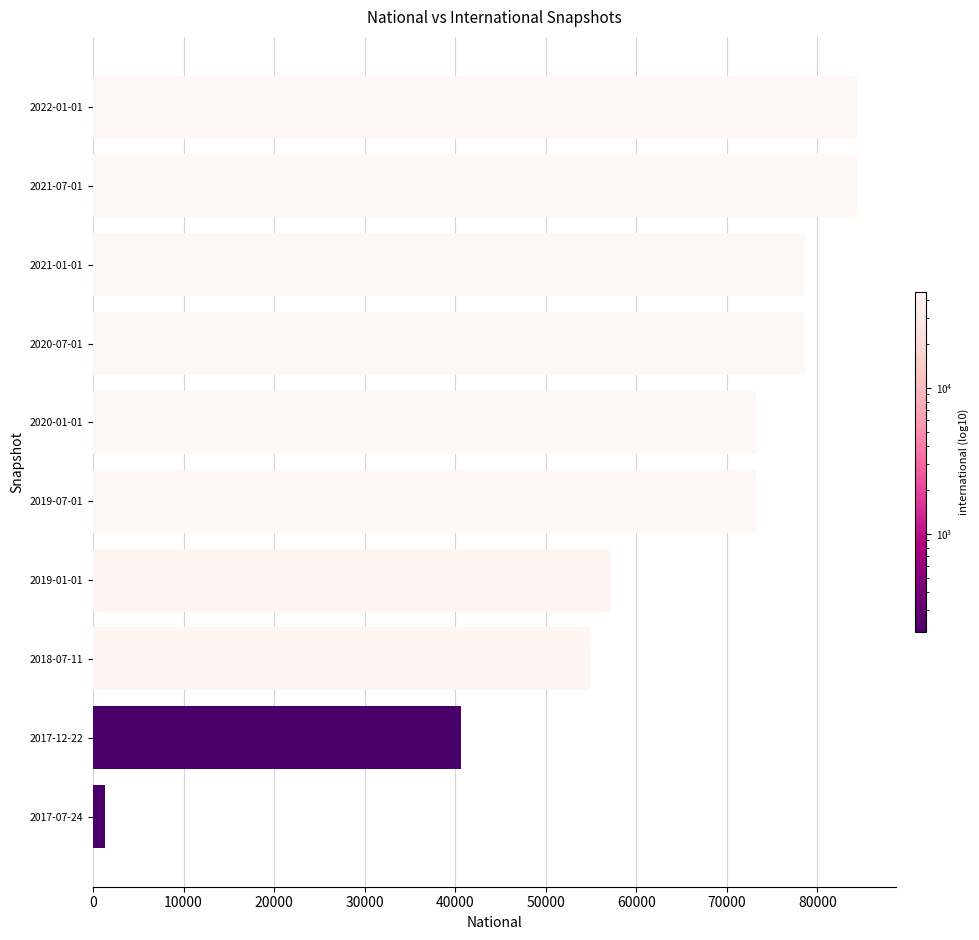

How many series are shown in this chart?

1